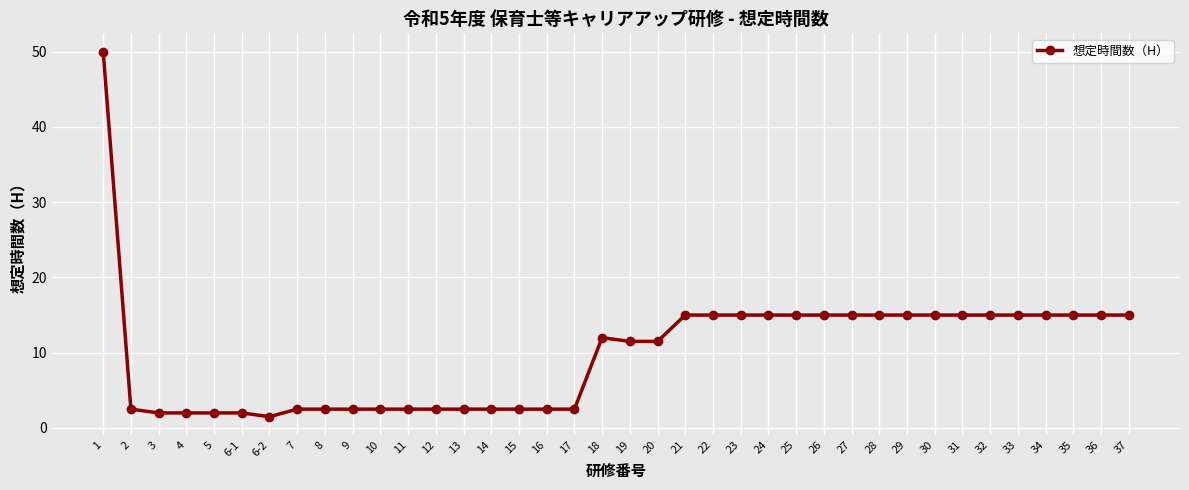

The chart shows a value of 4.5 at 7. True or false?

False